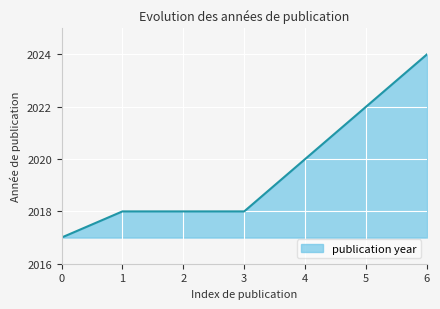

True or false: the data shows 2018 at 3.

True